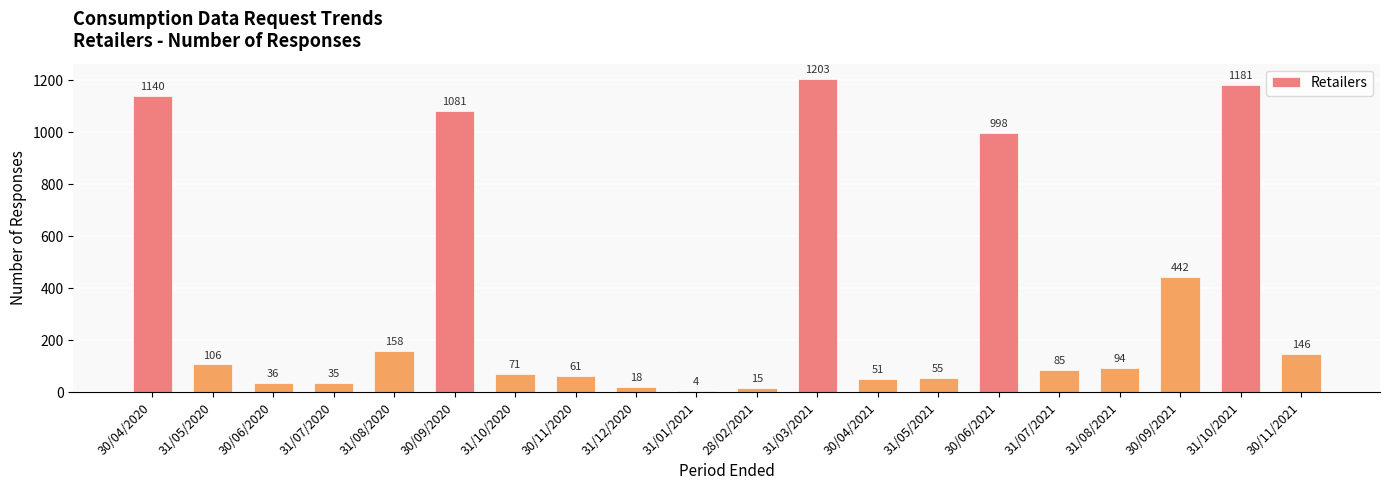

What is the difference between the maximum and minimum values?

1199